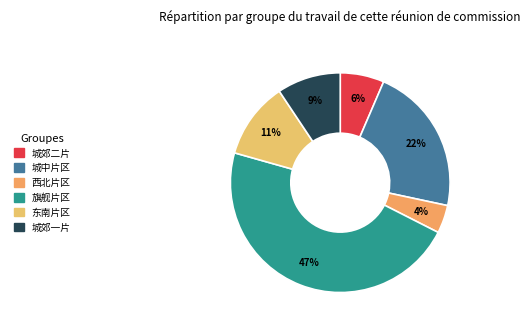

Rank the categories by value from highest to lowest.

旗舰片区, 城中片区, 东南片区, 城郊一片, 城郊二片, 西北片区